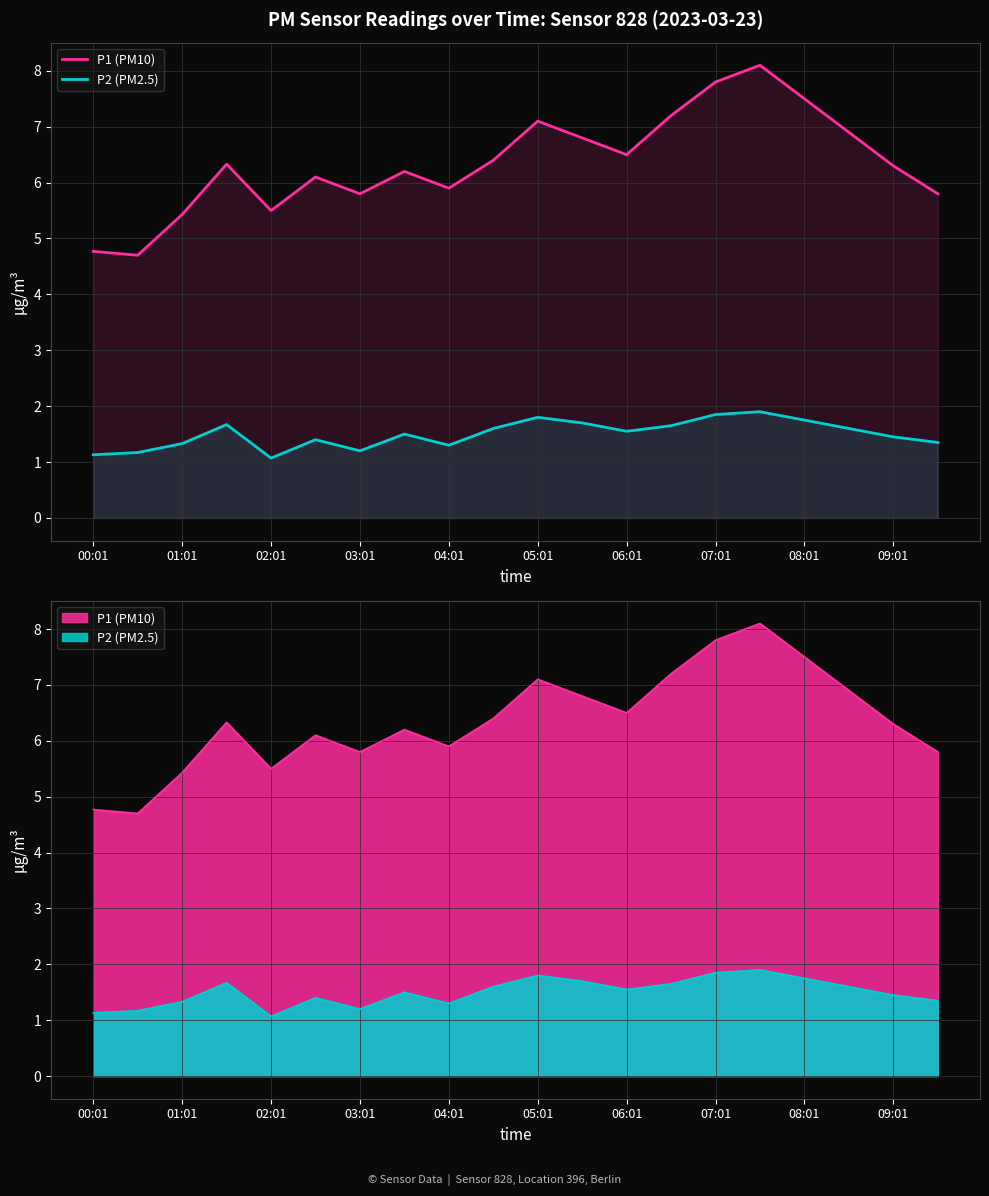

True or false: P2 (PM2.5) and P1 (PM10) intersect in this chart.

False